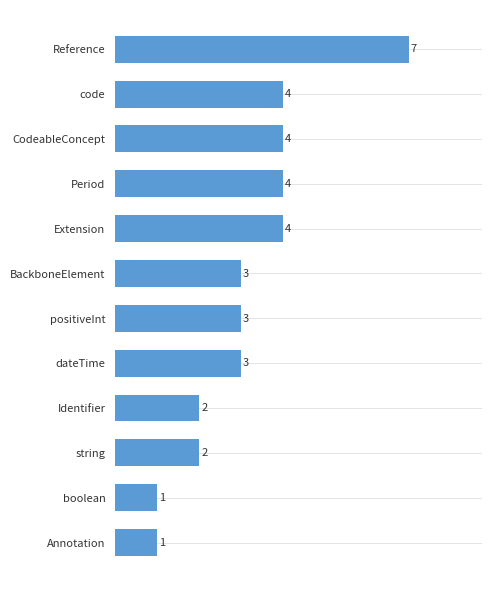

What is the minimum value shown in the chart?

1